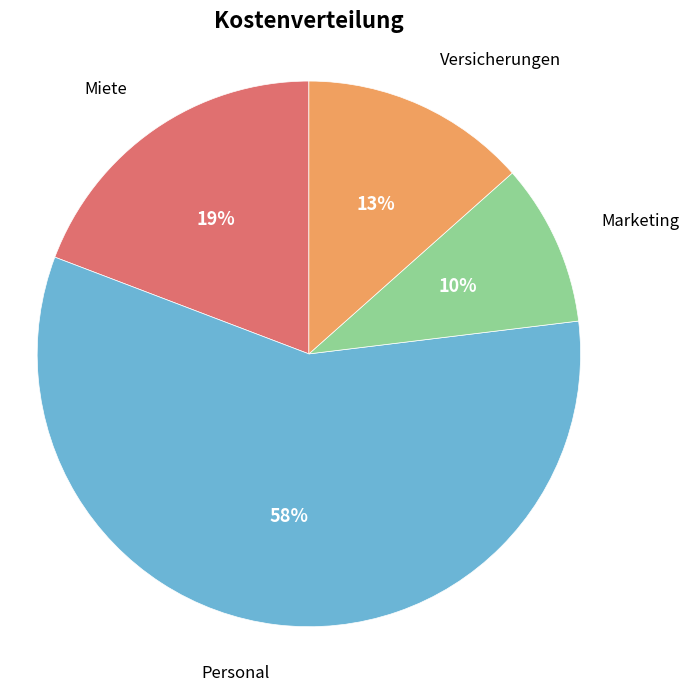

Does any single category account for the majority?

Yes